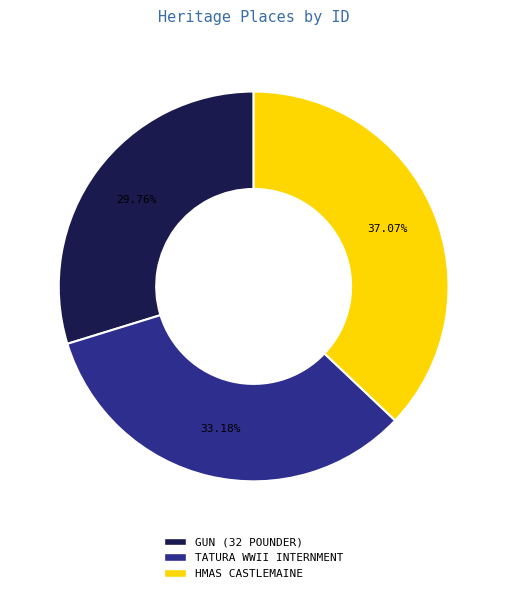

Is there a majority slice in this chart?

No